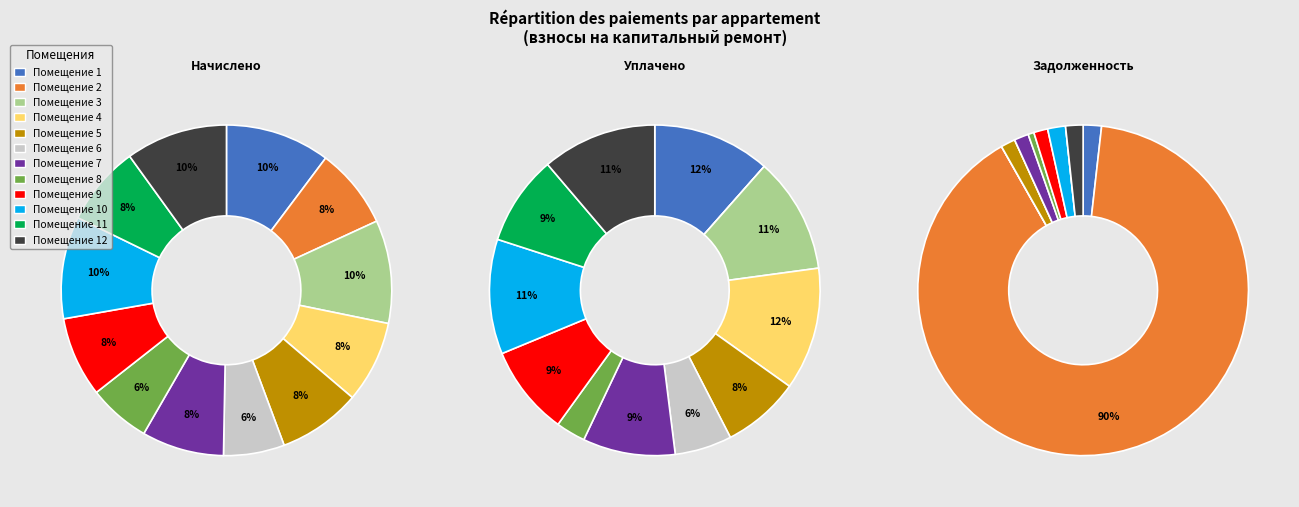

Which slice is the largest?

2